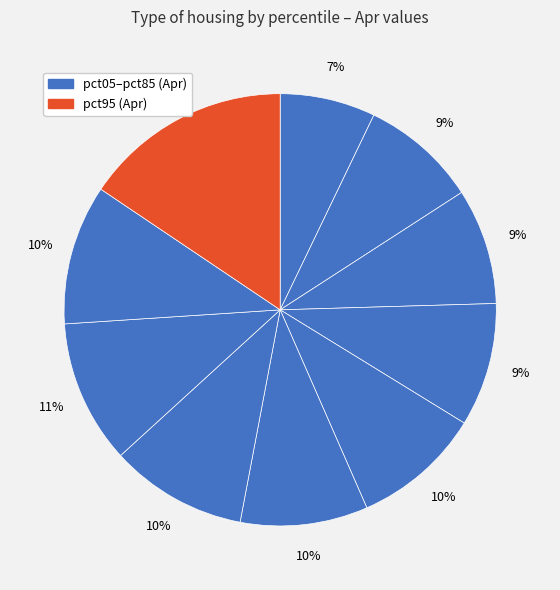

Rank the categories by value from highest to lowest.

pct95, pct75, pct85, pct65, pct45, pct55, pct35, pct15, pct25, pct05